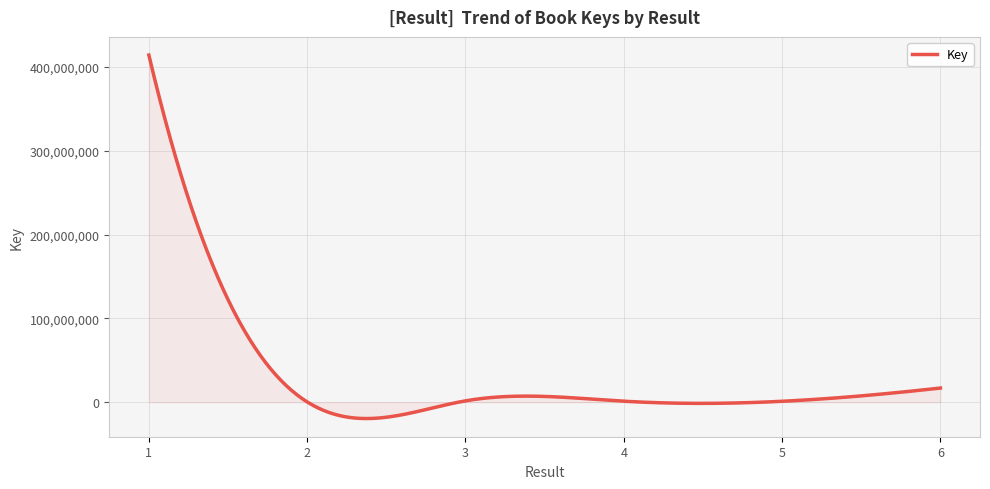

What is the maximum value shown in the chart?

414175204.0